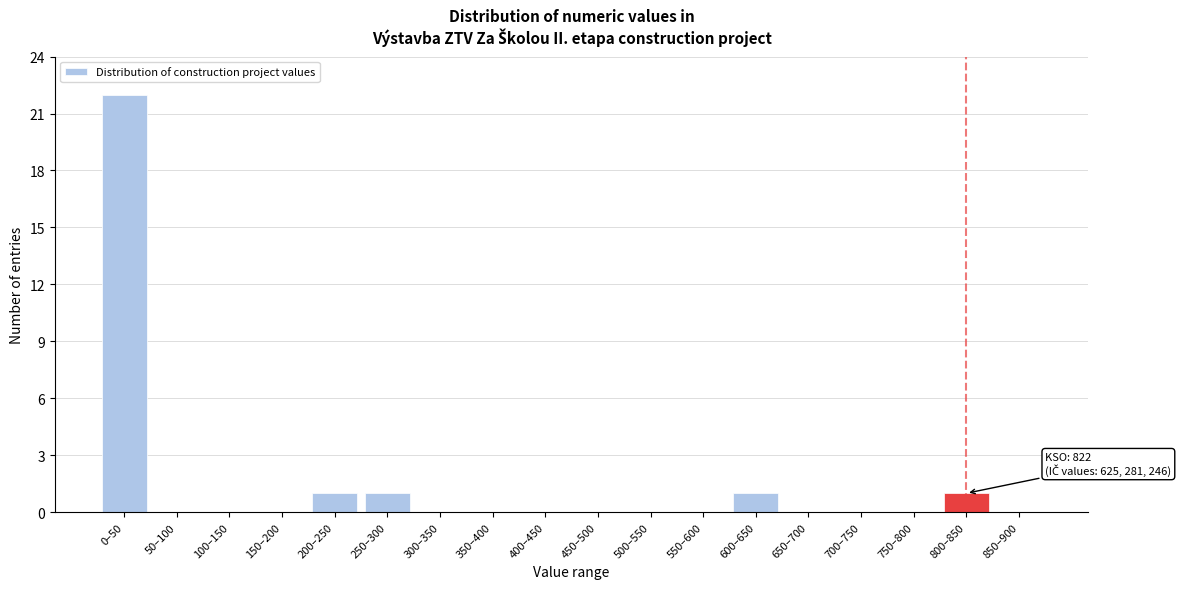

Reading left to right, what are all the values shown in this chart?

0–50=22	50–100=0	100–150=0	150–200=0	200–250=1	250–300=1	300–350=0	350–400=0	400–450=0	450–500=0	500–550=0	550–600=0	600–650=1	650–700=0	700–750=0	750–800=0	800–850=1	850–900=0